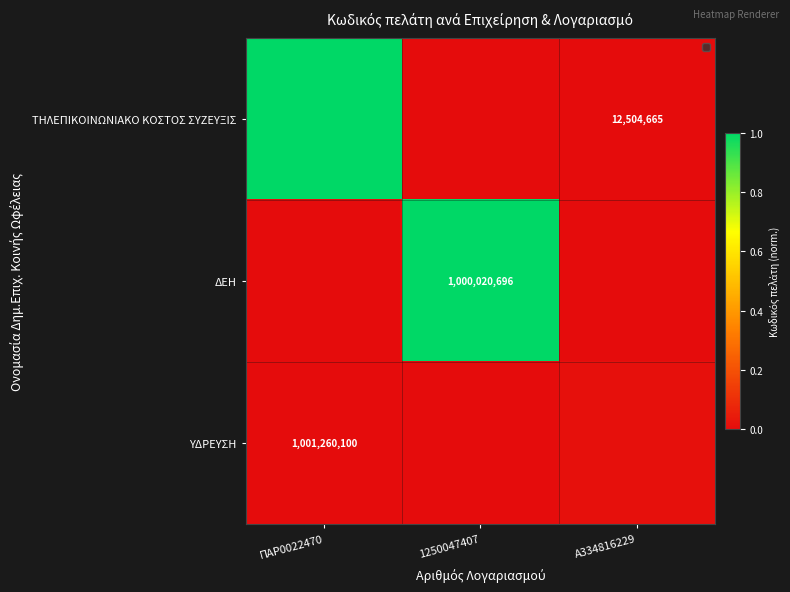

Which series changed the most between 1250047407 and Α334816229?

ΔΕΗ